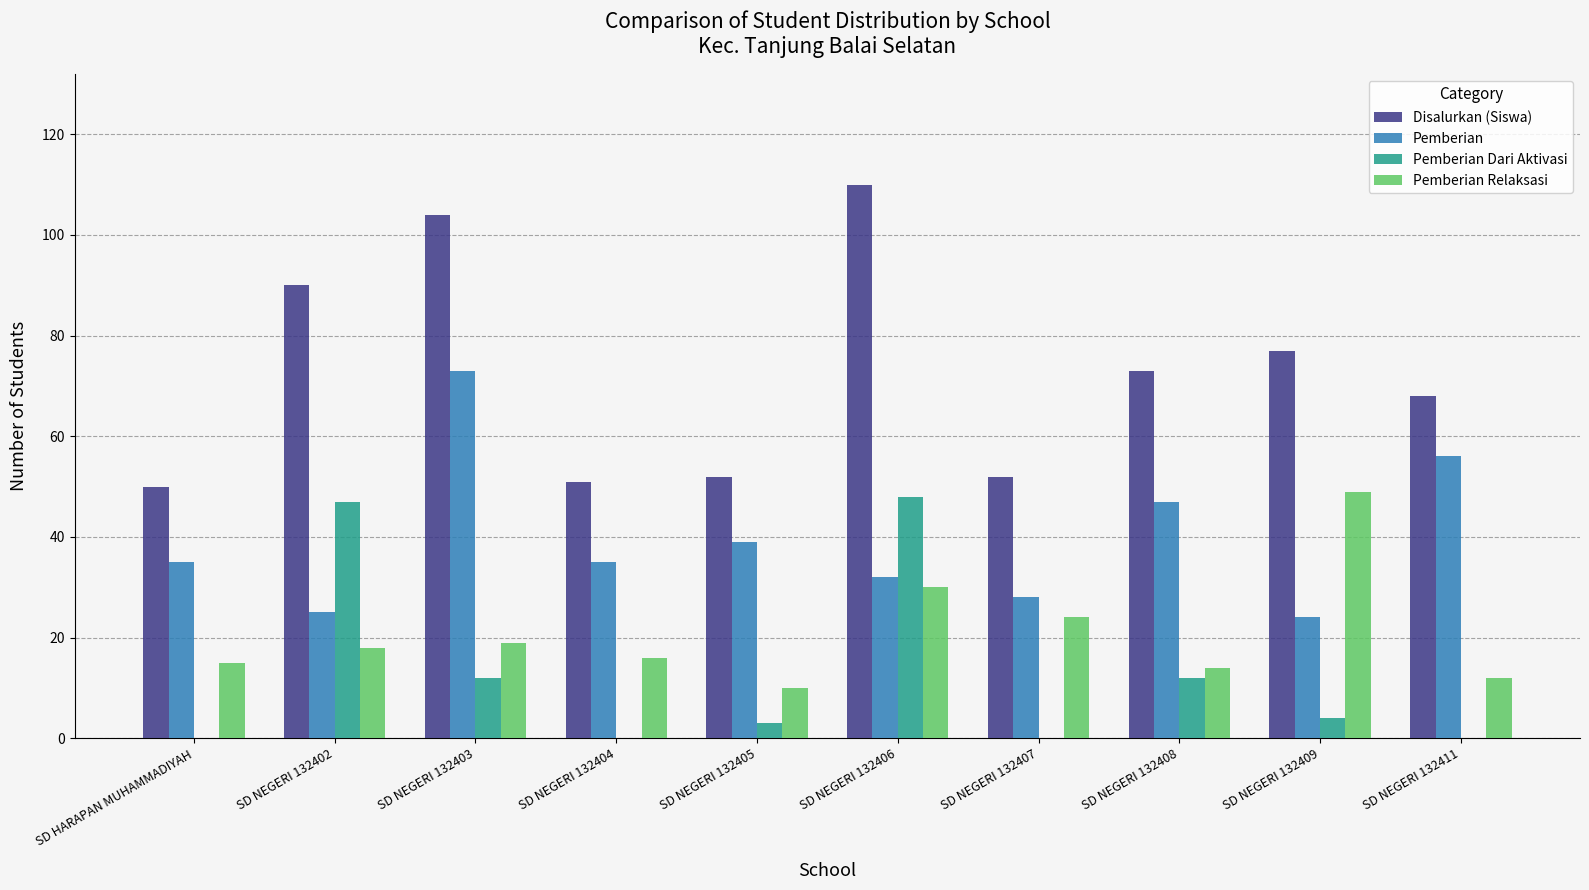

The value of Disalurkan (Siswa) at SD NEGERI 132406 is 110. True or false?

True